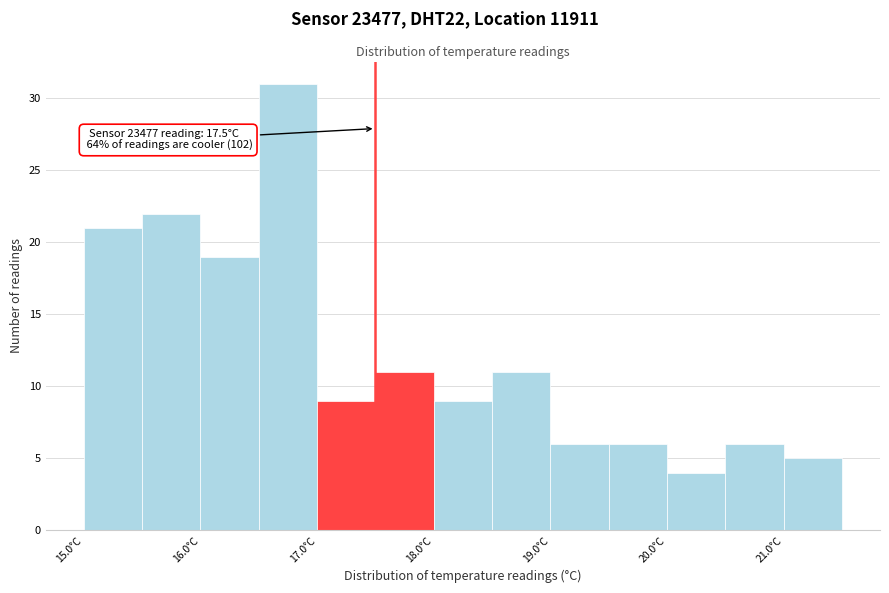

Over which range of the x-axis is the bar tallest?

16.5 to 17.0